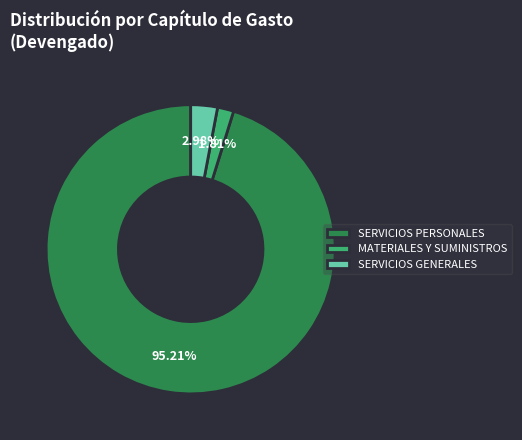

Which has a higher value, SERVICIOS PERSONALES or SERVICIOS GENERALES?

SERVICIOS PERSONALES